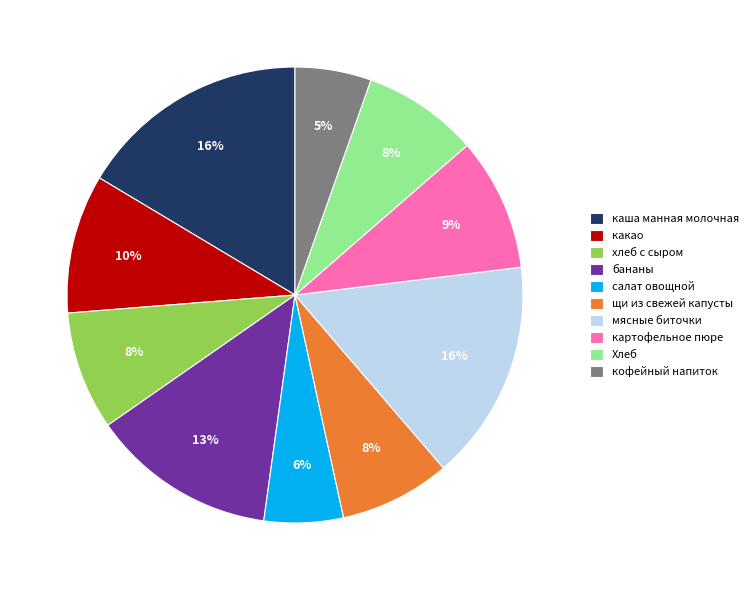

Is the sum of хлеб с сыром and салат овощной greater than half?

No